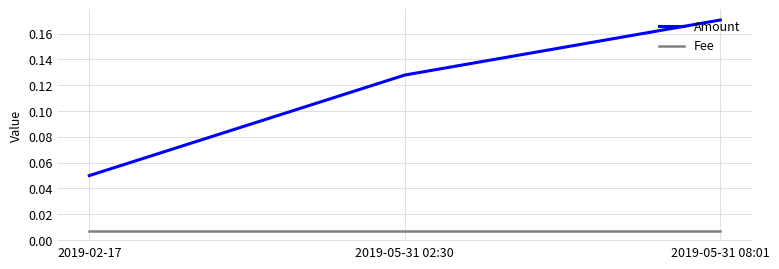

Which series has the widest spread of values?

Amount